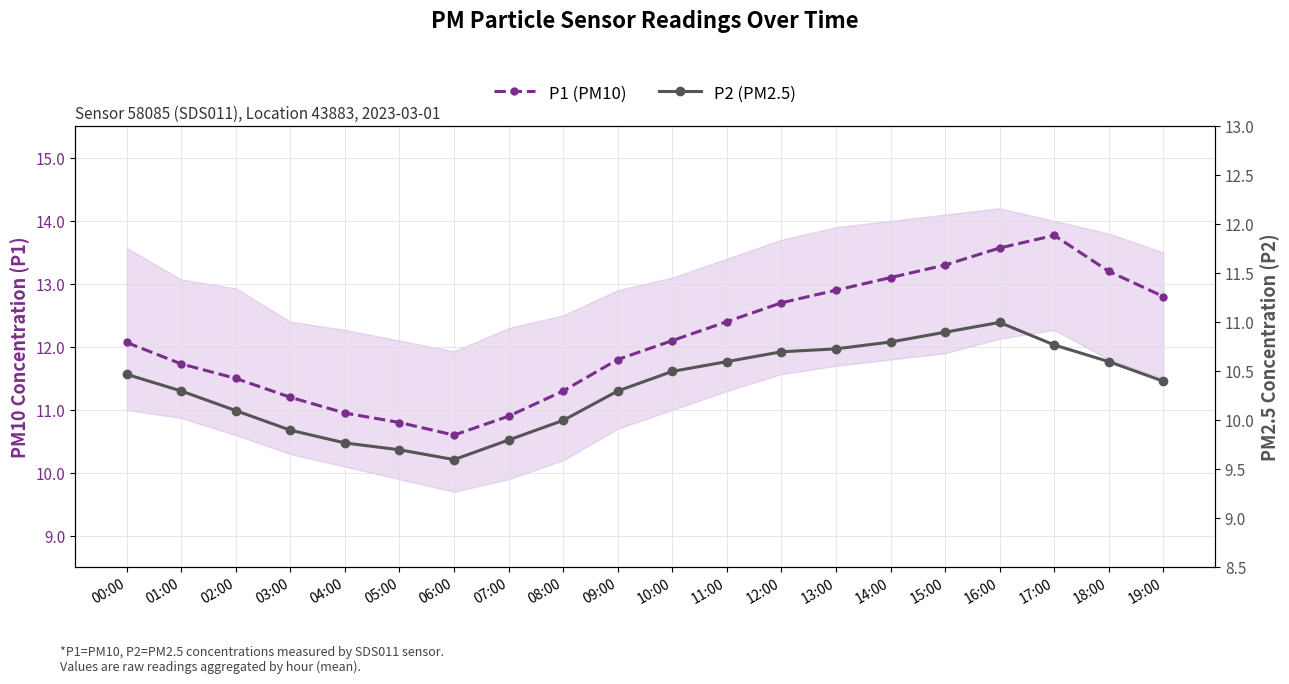

The value of P2 (PM2.5) at 05:00 is 2.4. True or false?

False